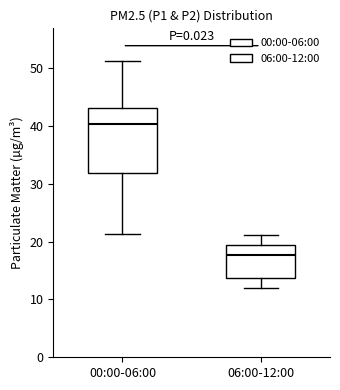

Comparing the boxes themselves (not the whiskers), which one is the tallest?

00:00-06:00